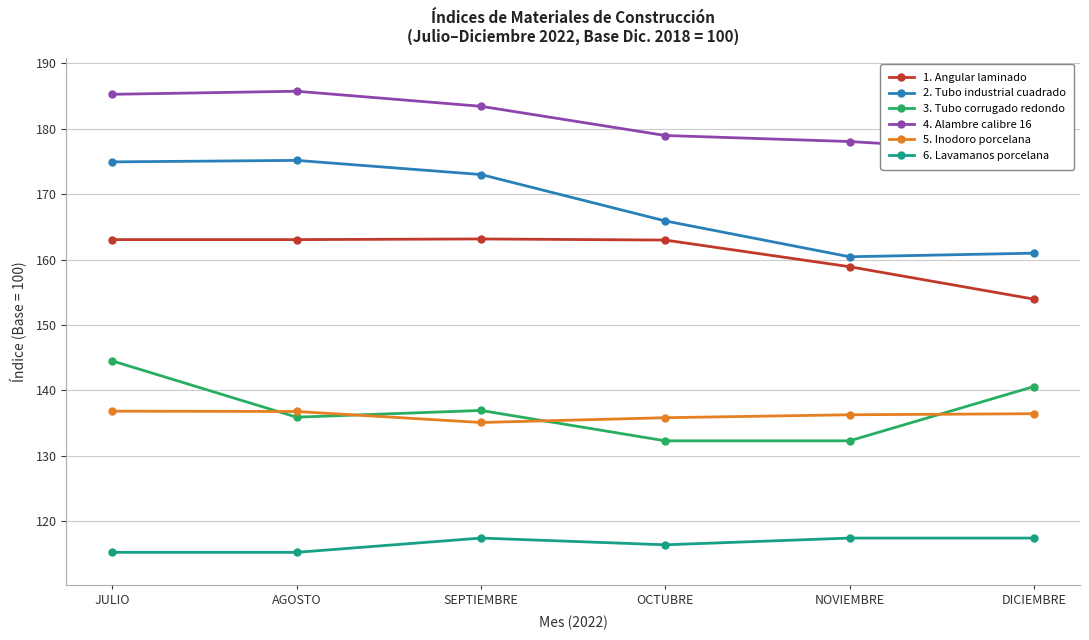

What is the difference between the highest and lowest values at DICIEMBRE?

58.9